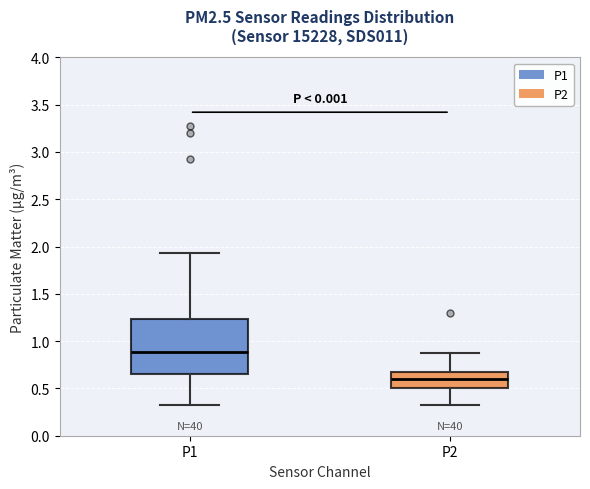

Reading left to right, transcribe this box plot: for each box, give where its median line is, the range the box spans, and where its two whiskers end, as read against the y-axis. The values are not printed on the chart, so give them approximately, as read against the axis.

P1: median 0.90, box 0.65 to 1.25, whiskers 0.35 to 1.95
P2: median 0.60, box 0.50 to 0.70, whiskers 0.35 to 0.85